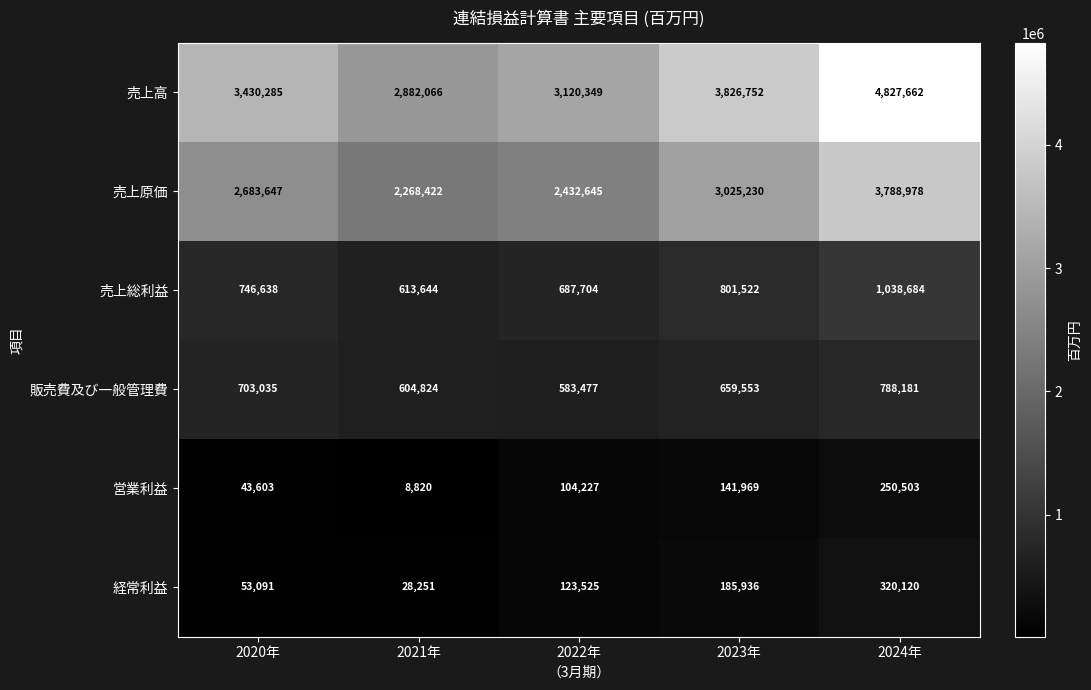

True or false: 売上原価 has a value of 2432645 at 2022年.

True